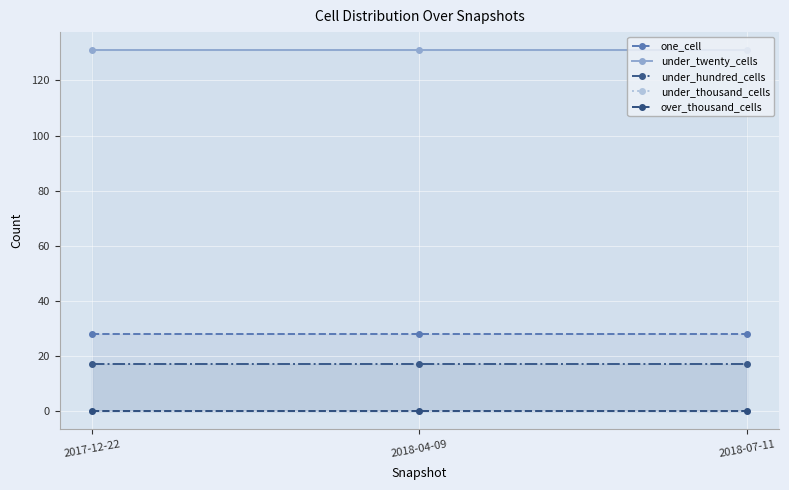

What is the value of the under_hundred_cells point at the 1st from the left?

17